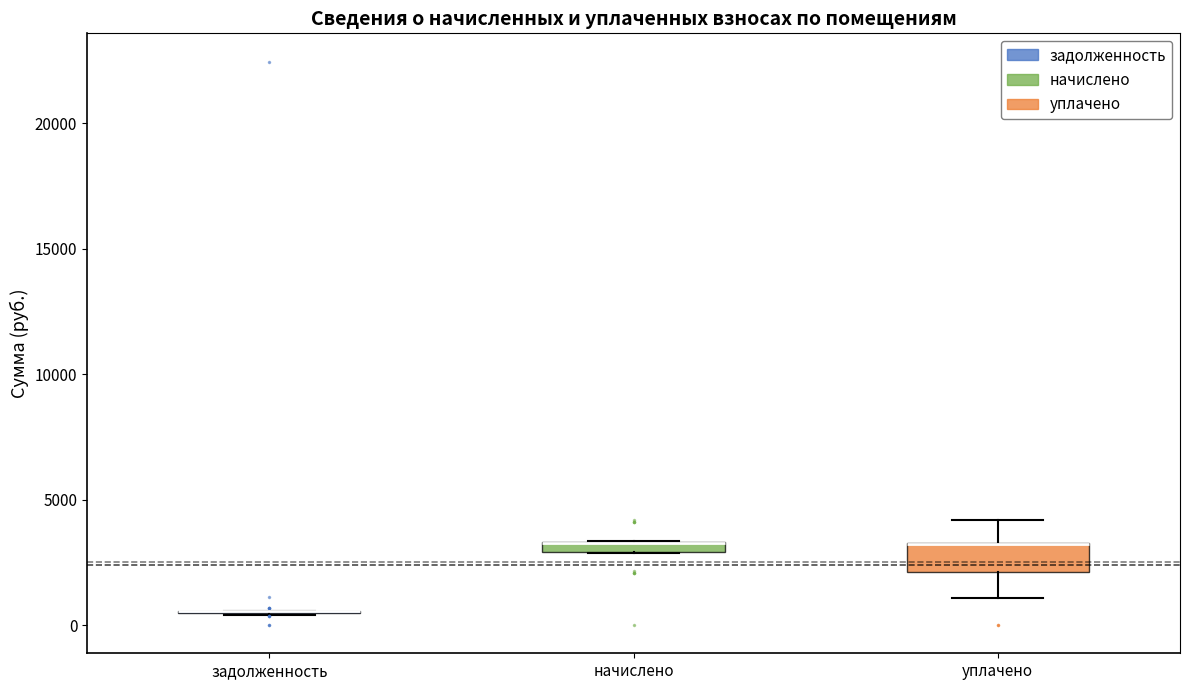

Where does the upper whisker of the box for уплачено end on the y-axis? The values are not printed on the chart, so give them approximately, as read against the axis.

4000